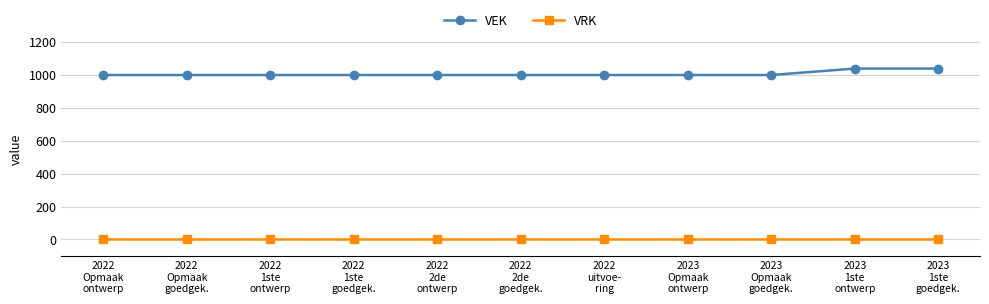

What is the spread (max minus min) of values at 2023
Opmaak
goedgek.?

1000